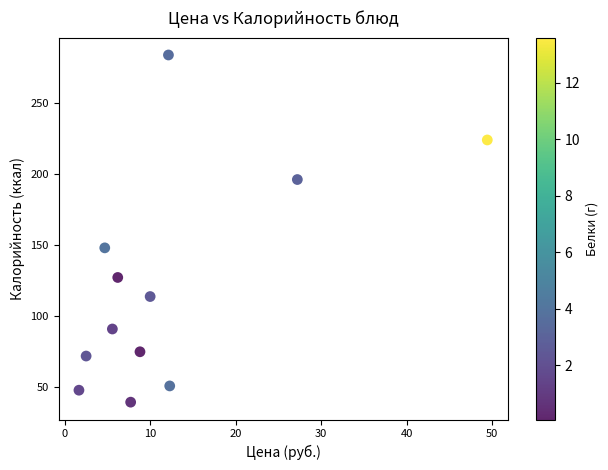

What is the average X value?

12.3